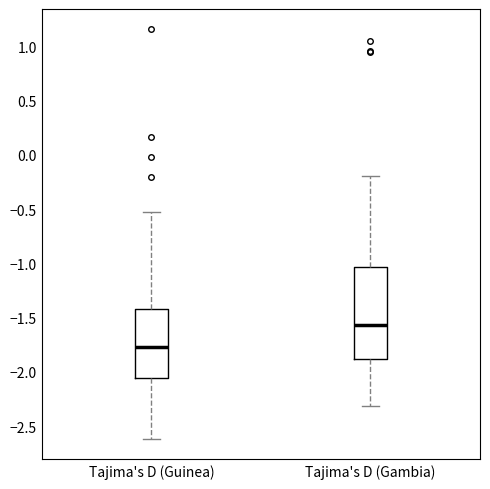

Which box is the tallest, from its lower edge to its upper edge?

Tajima's D (Gambia)